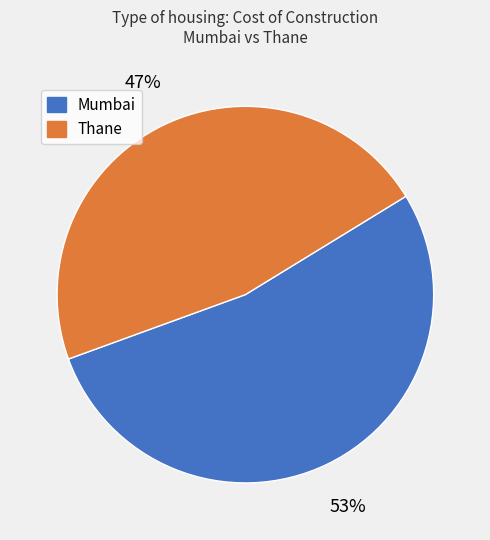

Combined, do Thane and Mumbai account for over 50%?

Yes